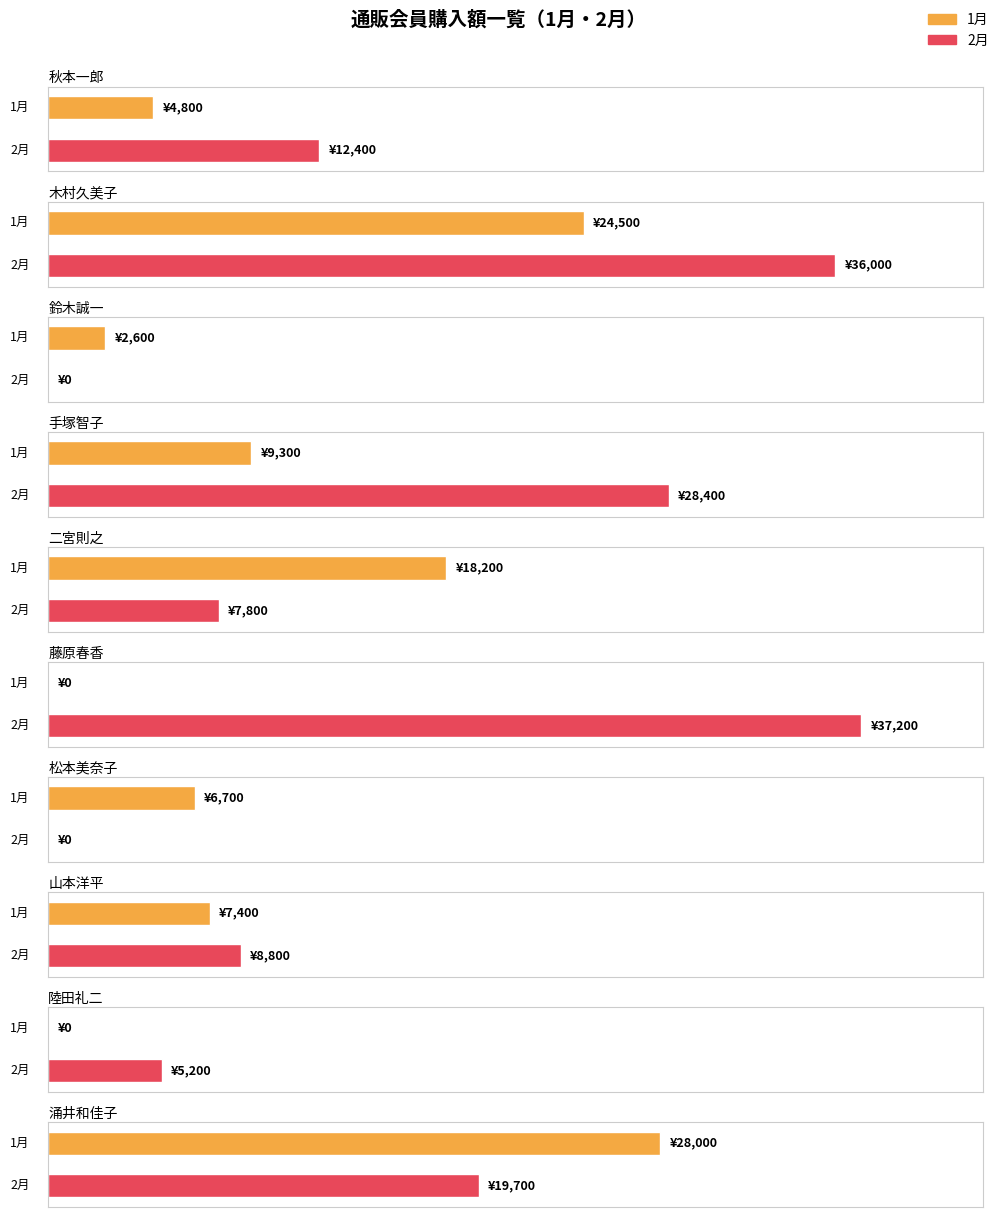

Which has a higher value, 涌井和佳子 or 手塚智子?

涌井和佳子